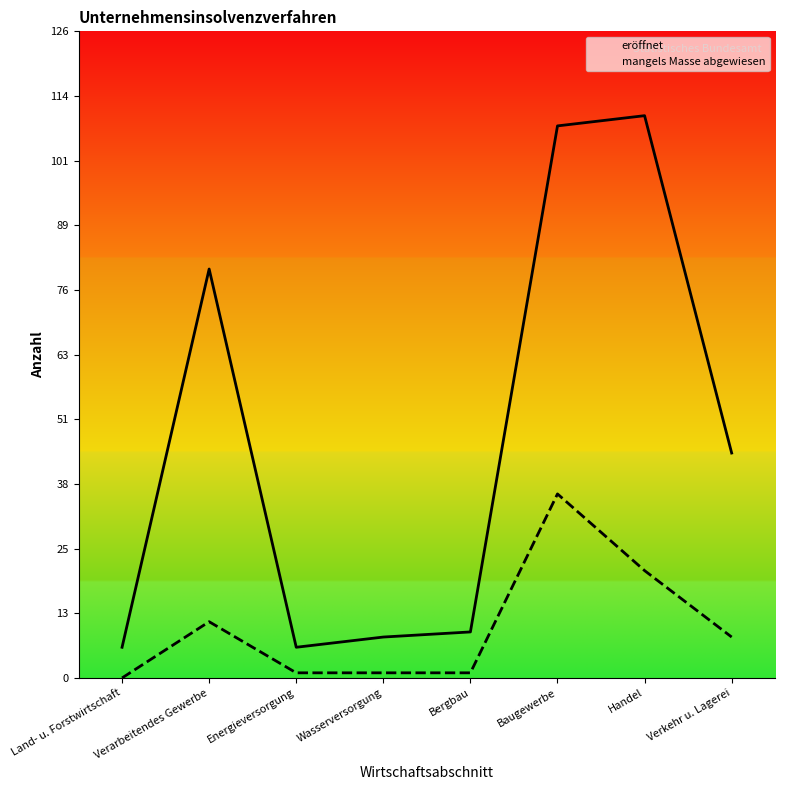

True or false: eröffnet and mangels Masse abgewiesen cross at least once.

False